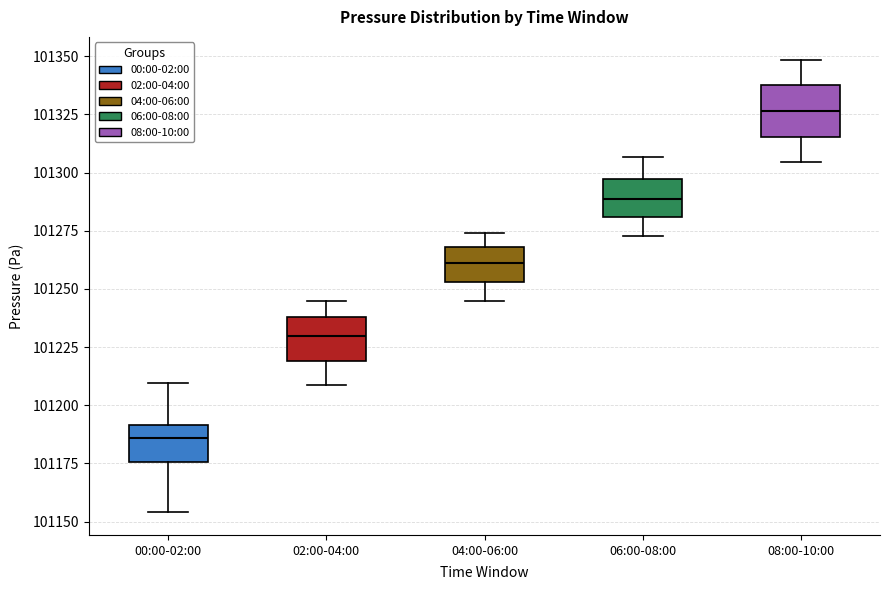

Reading left to right, transcribe this box plot: for each box, give where its median line is, the range the box spans, and where its two whiskers end, as read against the y-axis. The values are not printed on the chart, so give them approximately, as read against the axis.

00:00-02:00: median 101185, box 101175 to 101190, whiskers 101155 to 101210
02:00-04:00: median 101230, box 101220 to 101240, whiskers 101210 to 101245
04:00-06:00: median 101260, box 101255 to 101270, whiskers 101245 to 101275
06:00-08:00: median 101290, box 101280 to 101295, whiskers 101275 to 101305
08:00-10:00: median 101325, box 101315 to 101340, whiskers 101305 to 101350